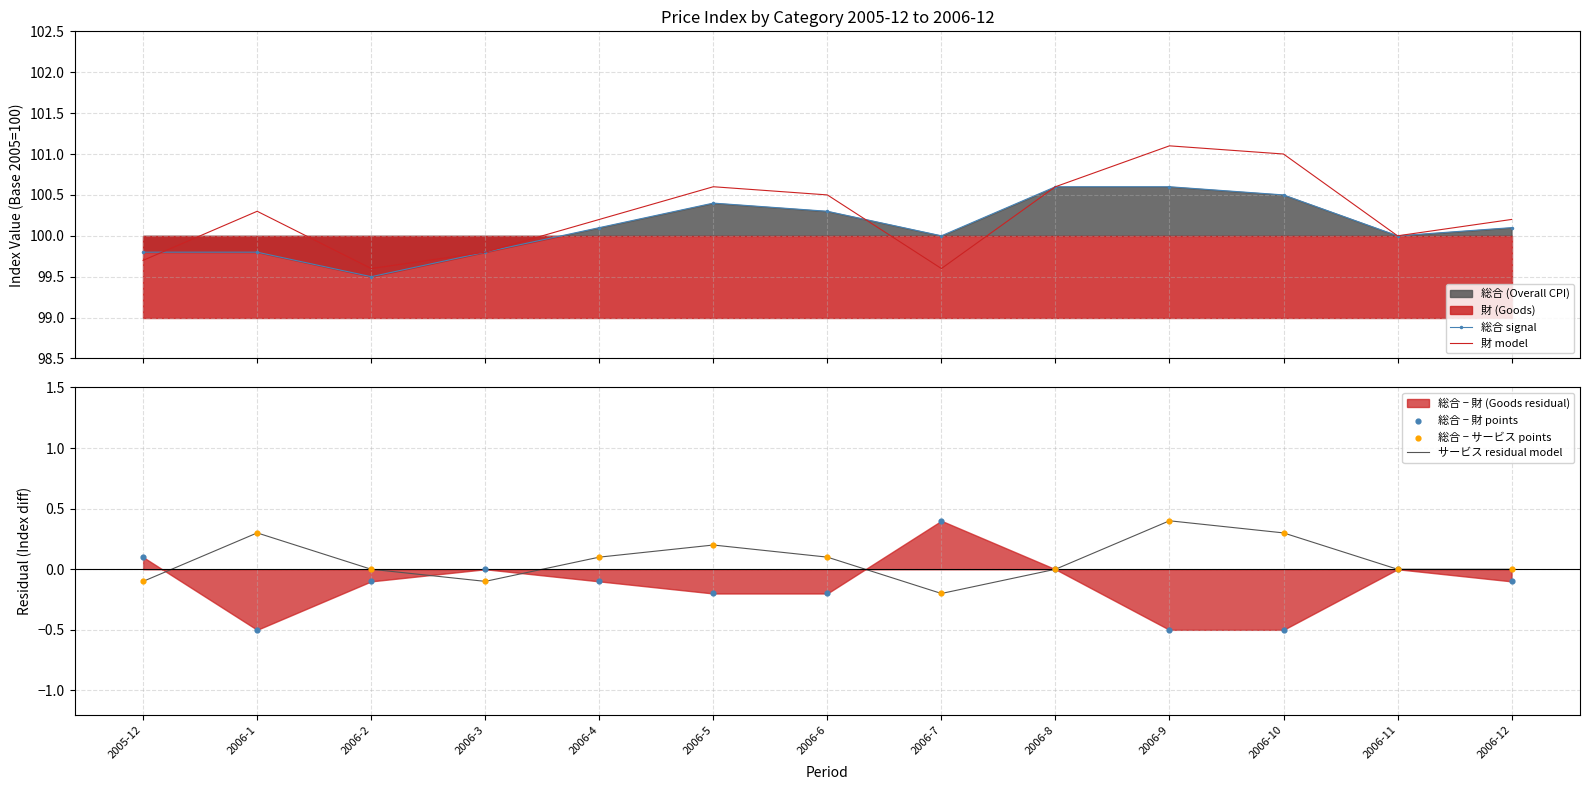

What is the total value across all series at 2006-5?

201.2